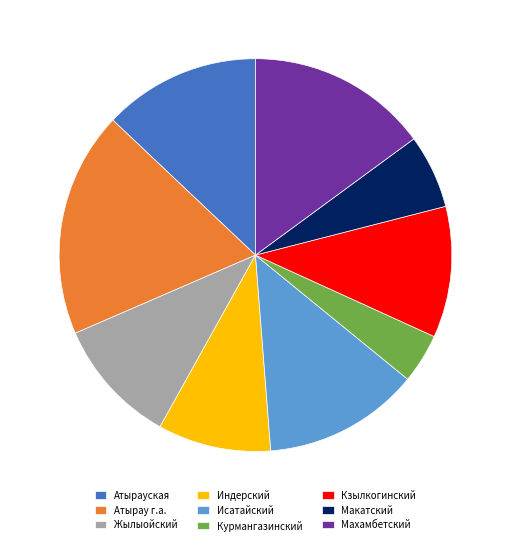

Combined, do Макатский and Курмангазинский account for over 50%?

No